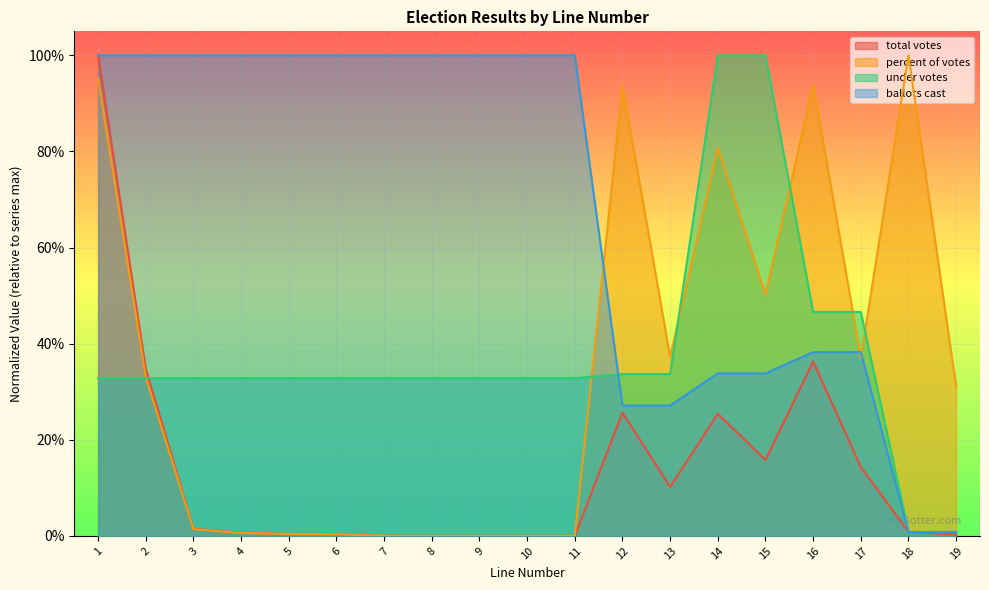

What is the total value across all series at 7?

1.3